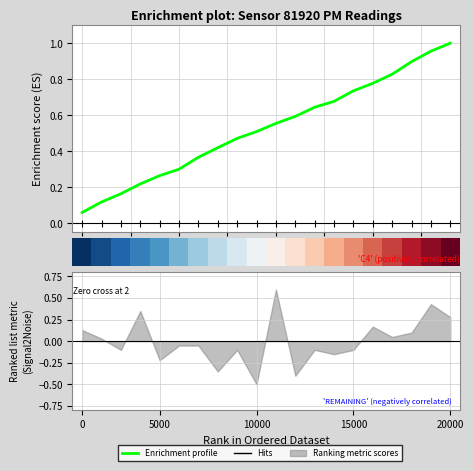

What is the average value of the Enrichment profile series?

0.5